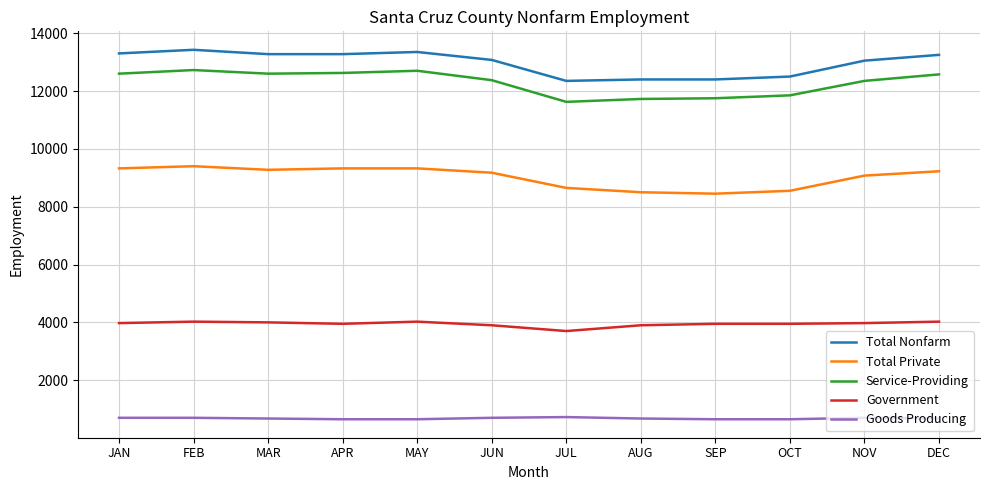

Is it true that Goods Producing equals 1130 at MAY?

False